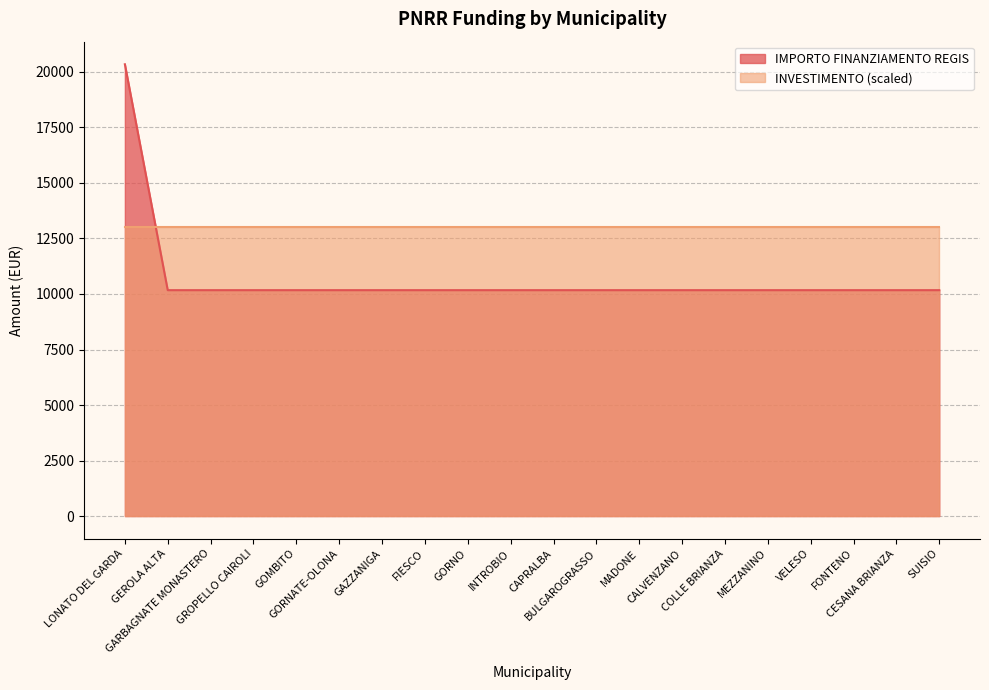

Approximately how many times larger is the value at VELESO compared to CESANA BRIANZA?

1.0